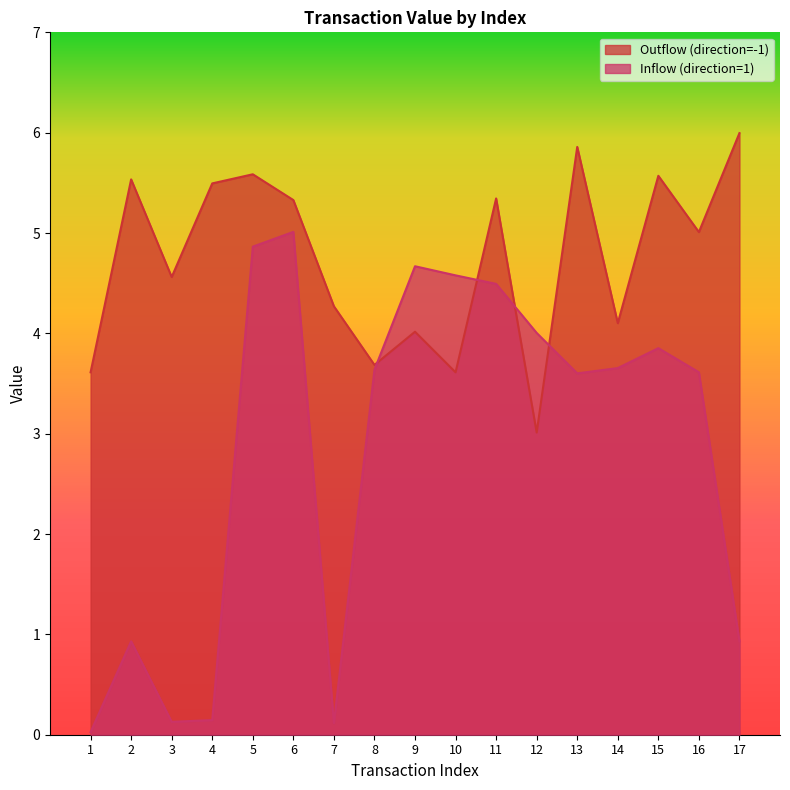

After their last crossing, which series has the higher values: Outflow (direction=-1) or Inflow (direction=1)?

Outflow (direction=-1)